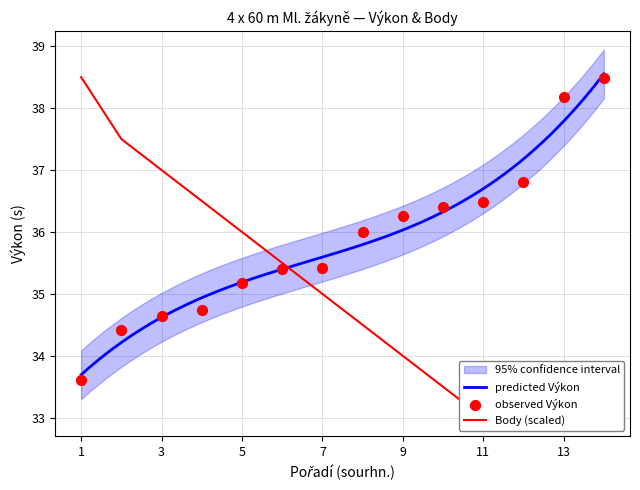

At which category is the sum across all series the highest?

1